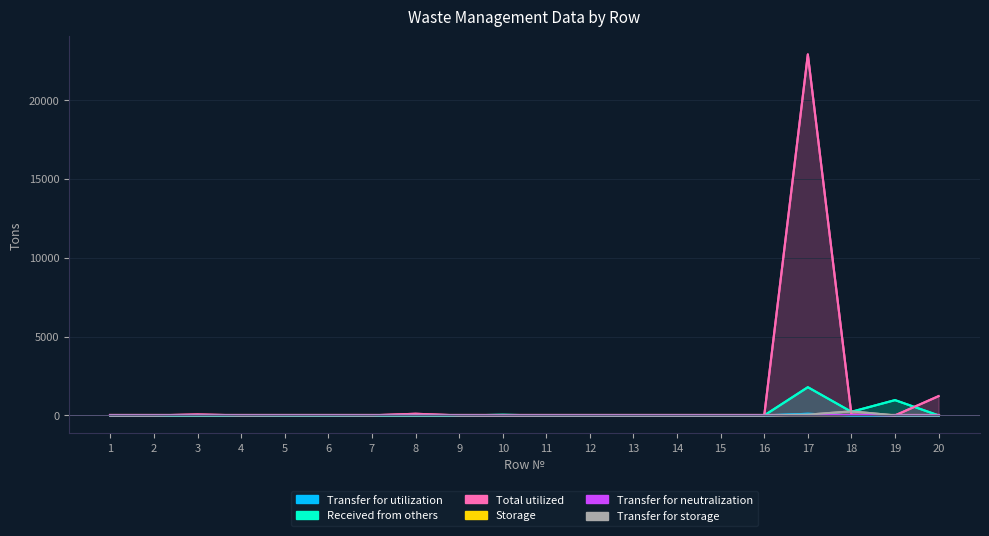

Does the chart display data point markers on the line(s)?

No